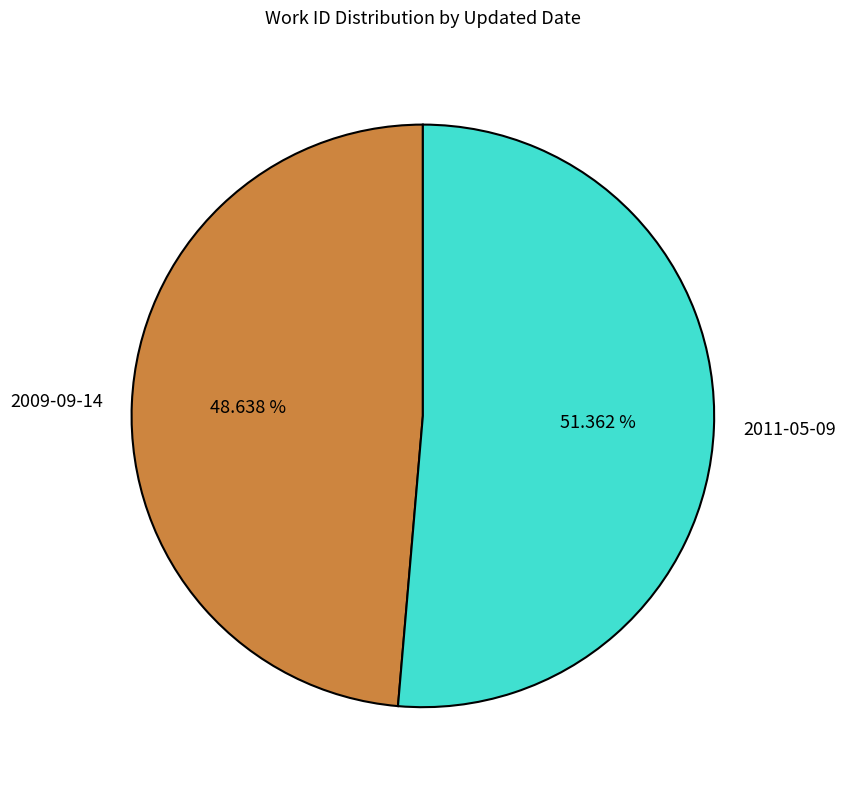

Which slice represents more than half of the pie?

2011-05-09